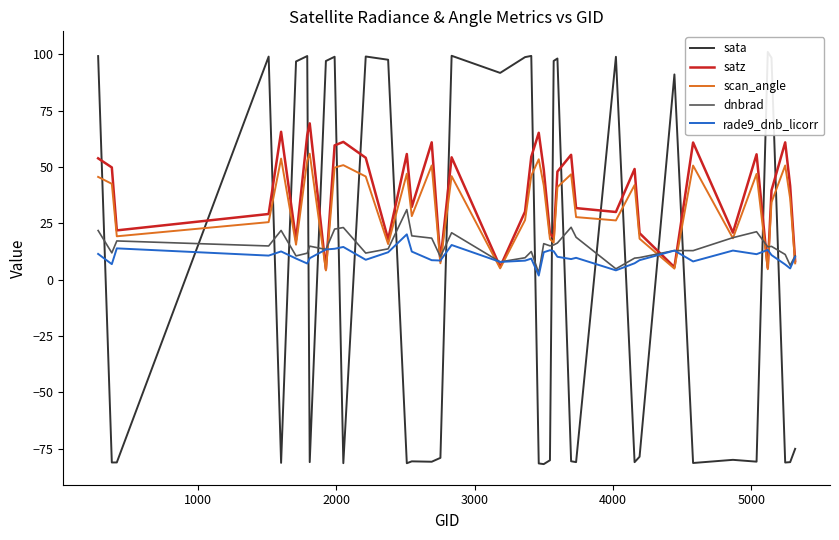

What is the maximum value for satz?

69.3